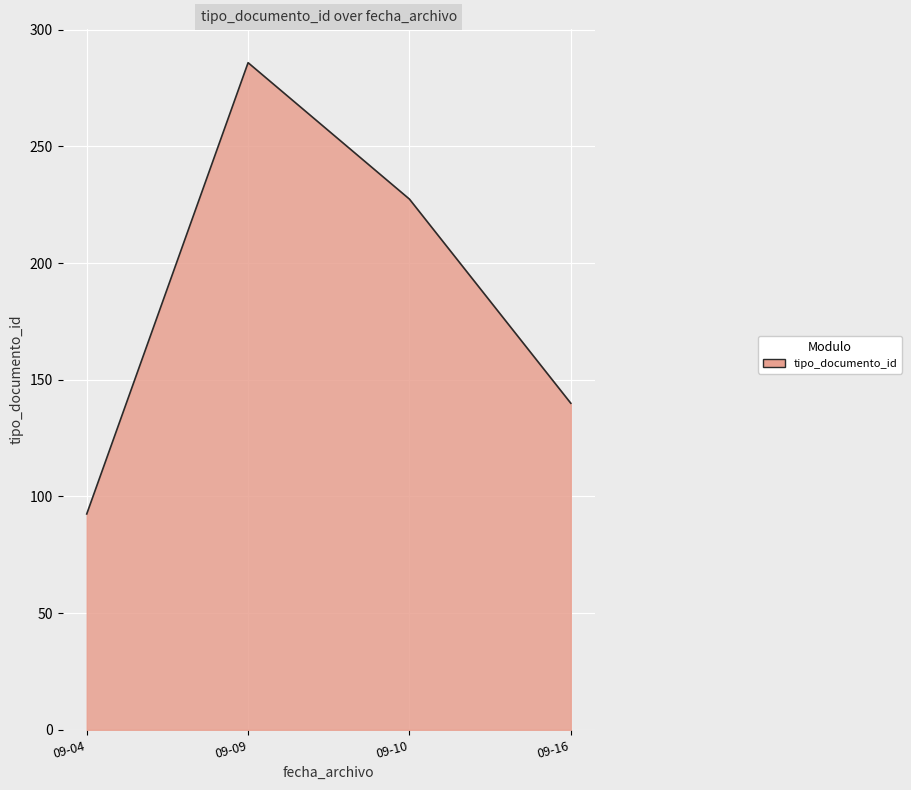

Does the chart have visible grid lines?

Yes